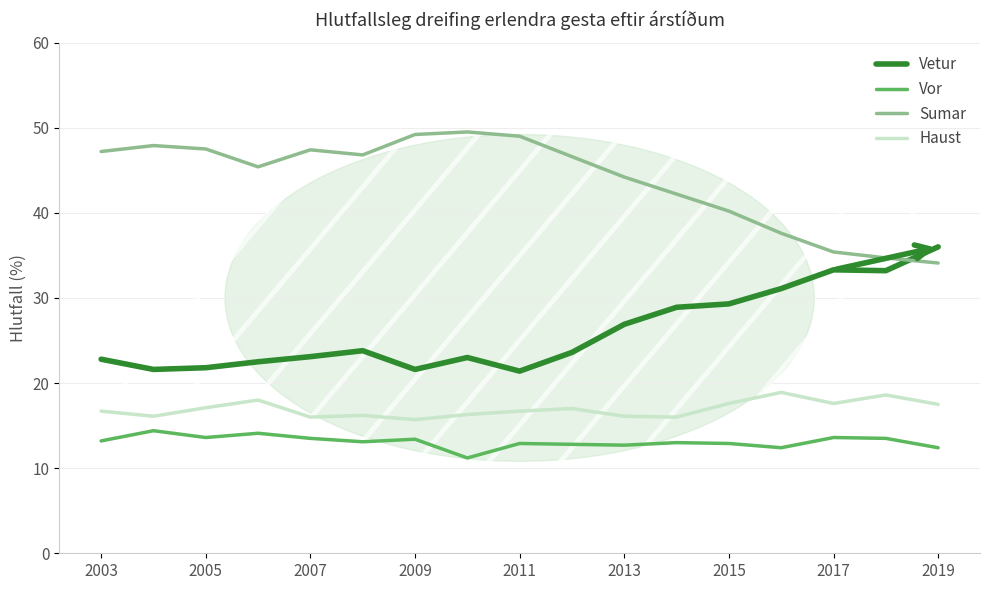

True or false: Haust and Vor intersect in this chart.

False